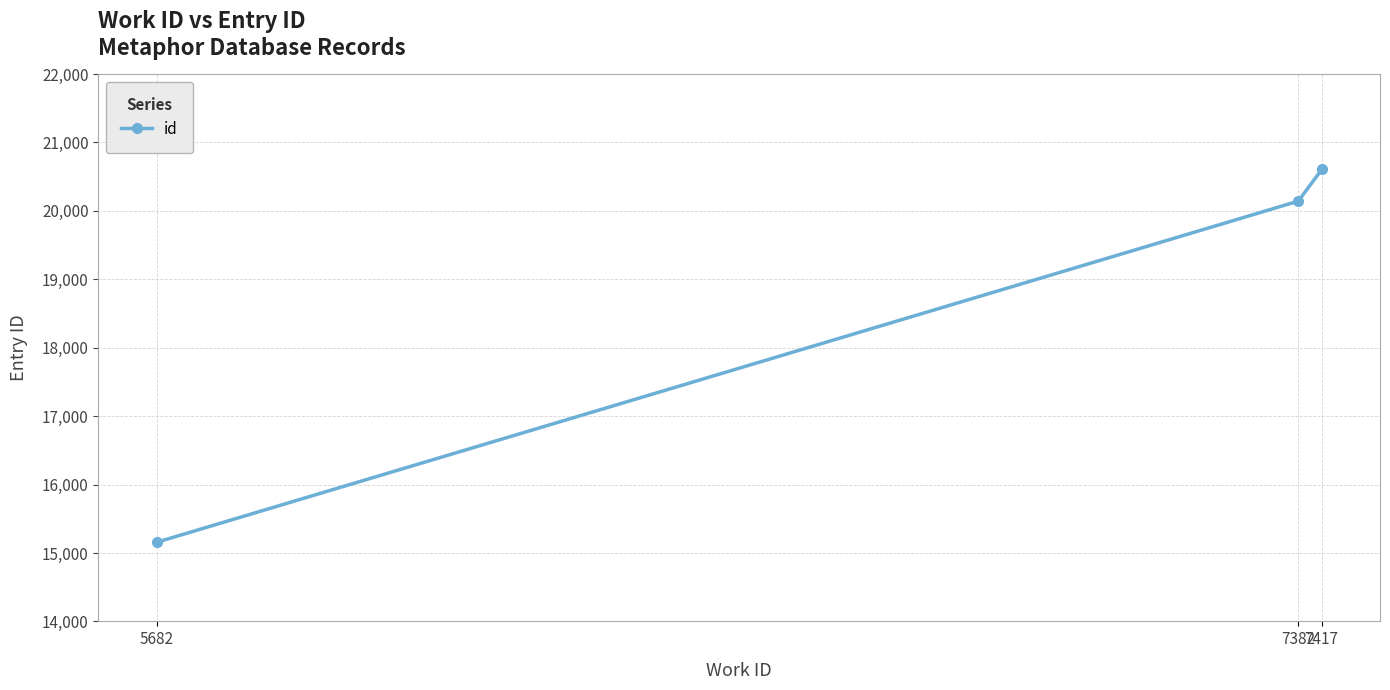

How many values are below 20142?

1